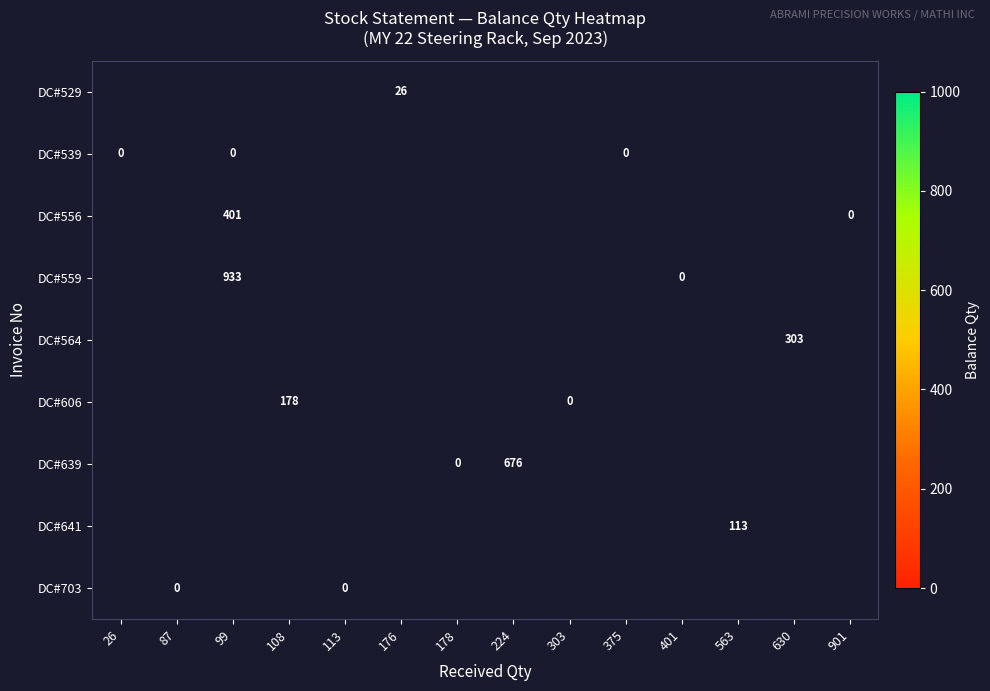

How many values in row_0 are above zero?

1